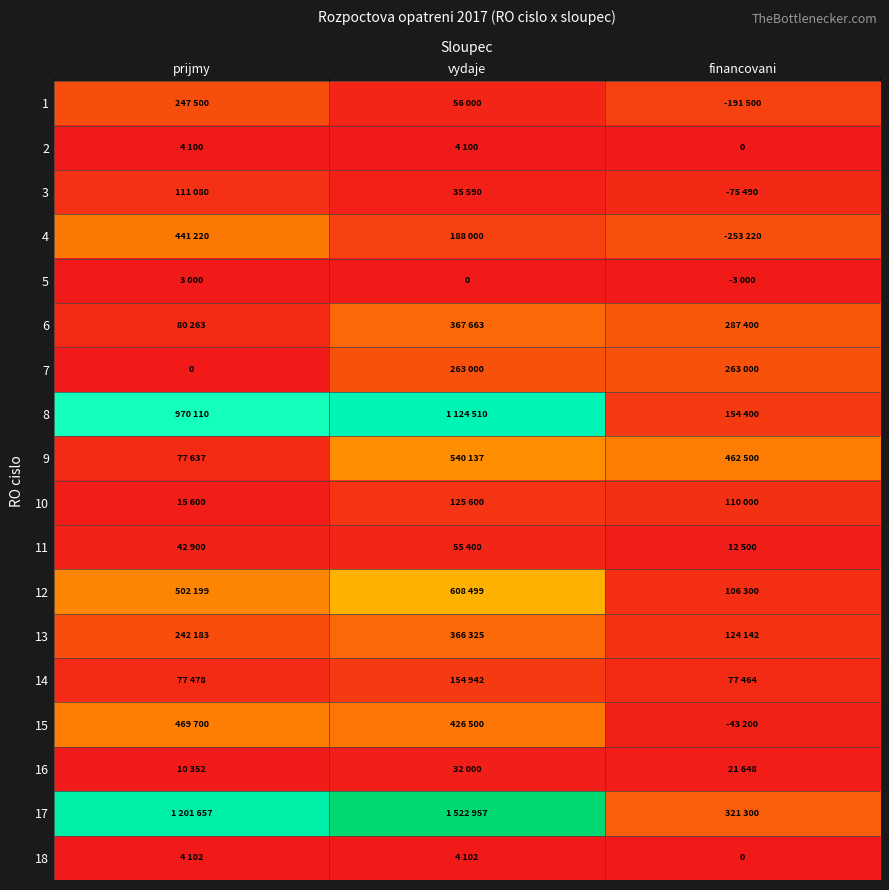

How many data points in 1 are above 191500?

1